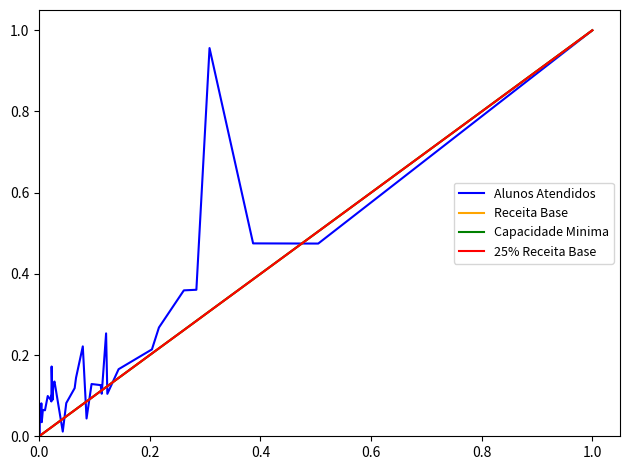

Does the chart display data point markers on the line(s)?

No